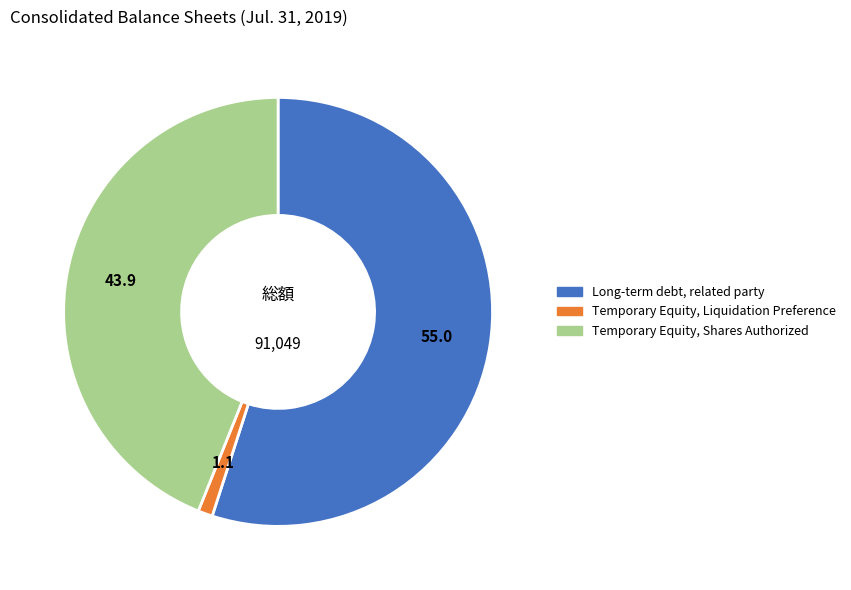

True or false: Temporary Equity, Shares Authorized accounts for 44% of the total.

True